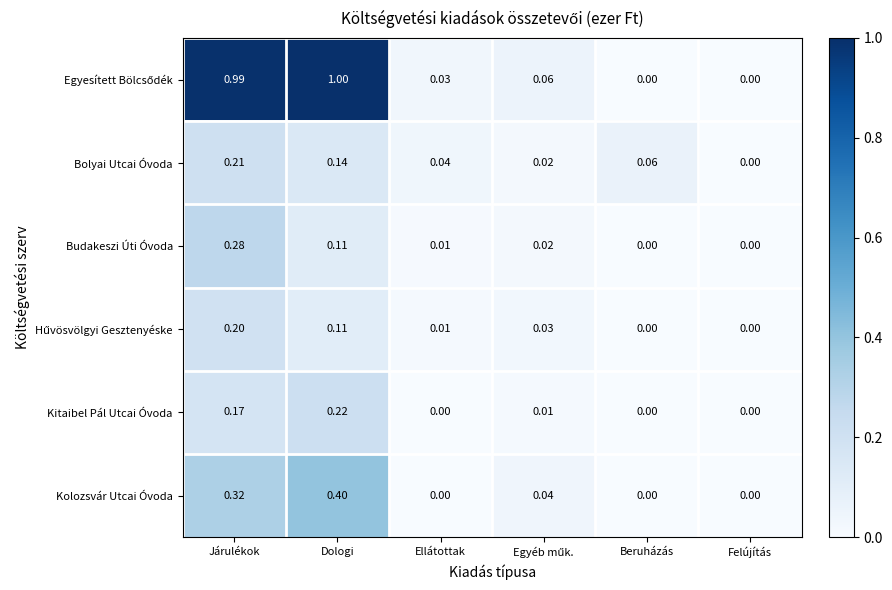

At which label is Bolyai Utcai Óvoda closest to 0?

Felújítás